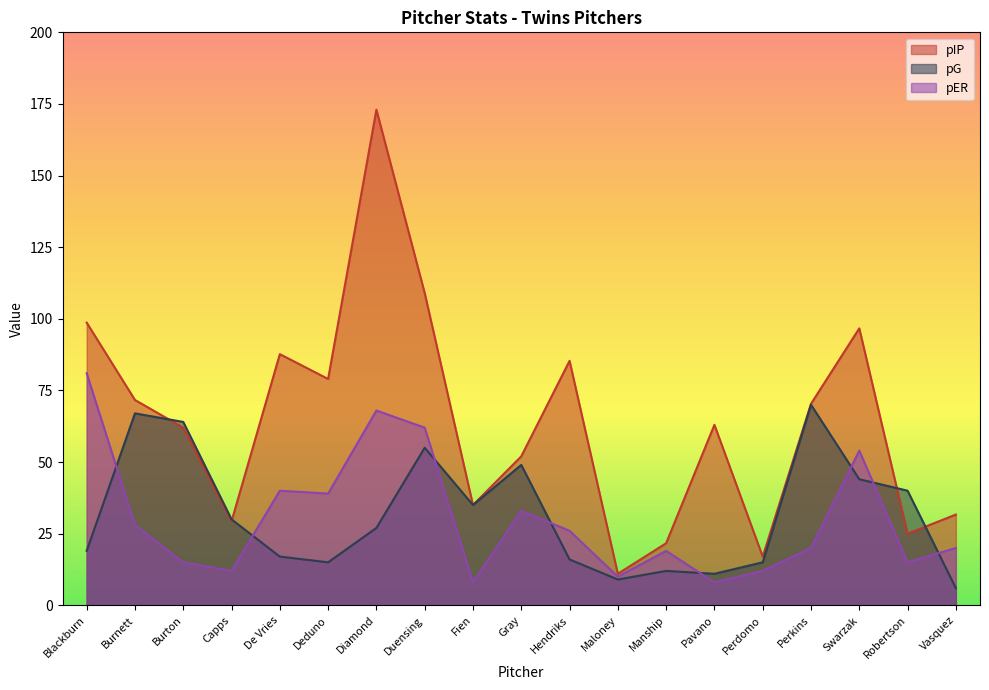

What is the difference between the highest and lowest values at Robertson?

25.0